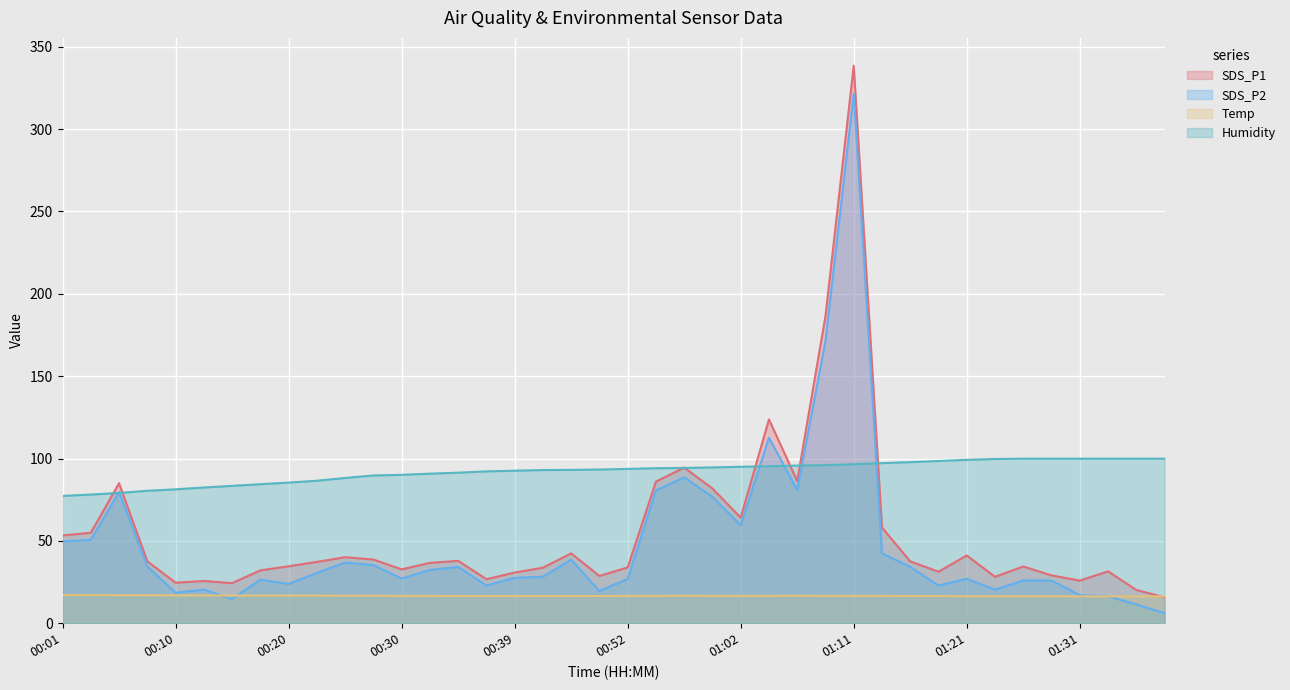

The Humidity series shows 95.0 at 01:02. True or false?

True